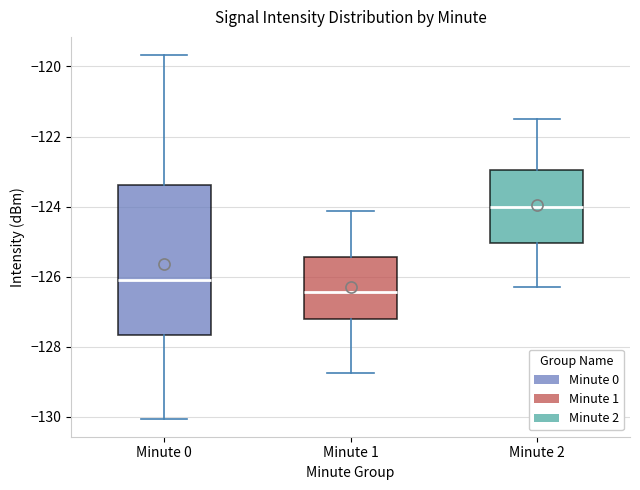

Which box is the tallest, from its lower edge to its upper edge?

Minute 0